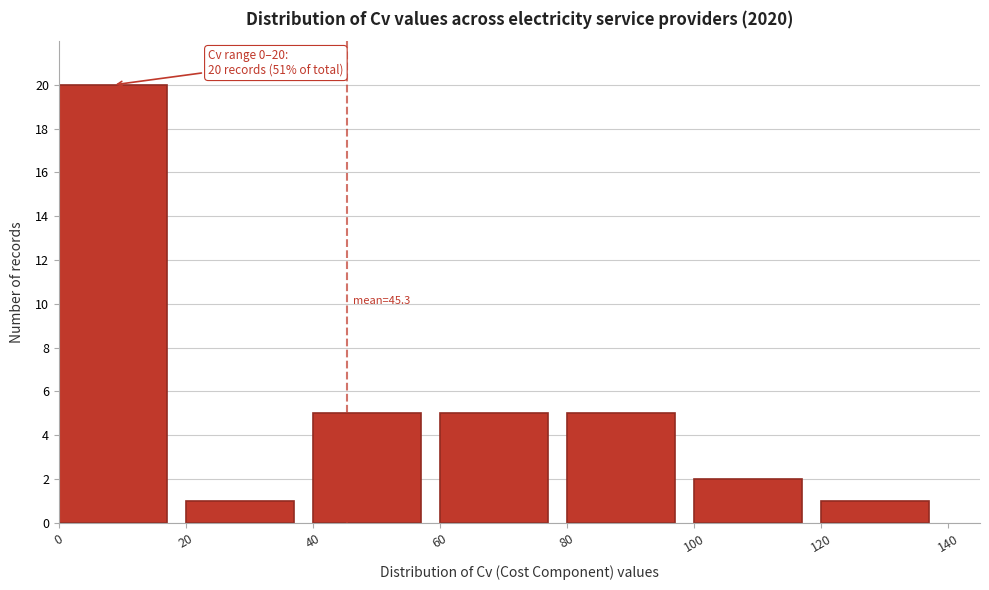

Over which range of the x-axis is the bar tallest?

0 to 20